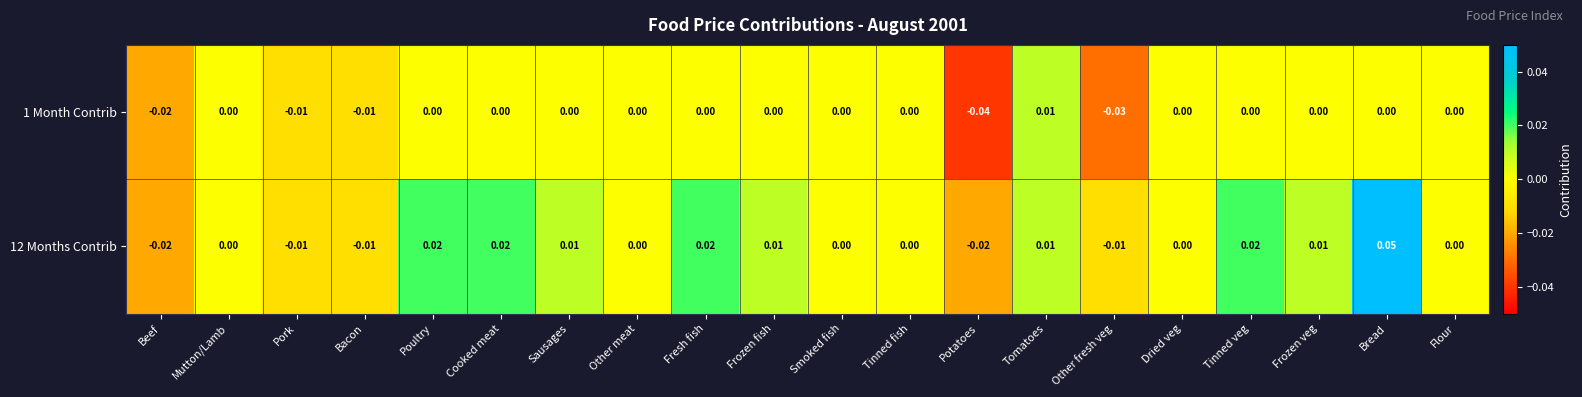

At which category is the sum across all series the highest?

Bread